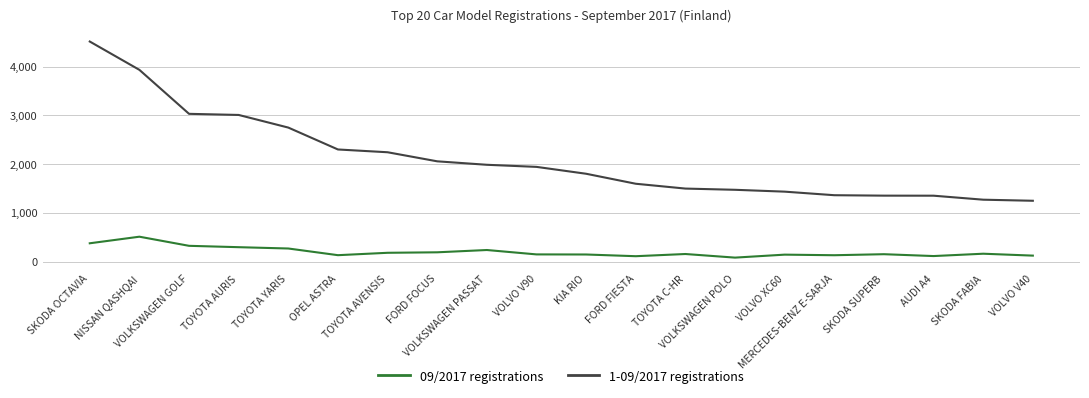

What is the difference between the 09/2017 registrations values at VOLKSWAGEN GOLF and SKODA OCTAVIA?

52